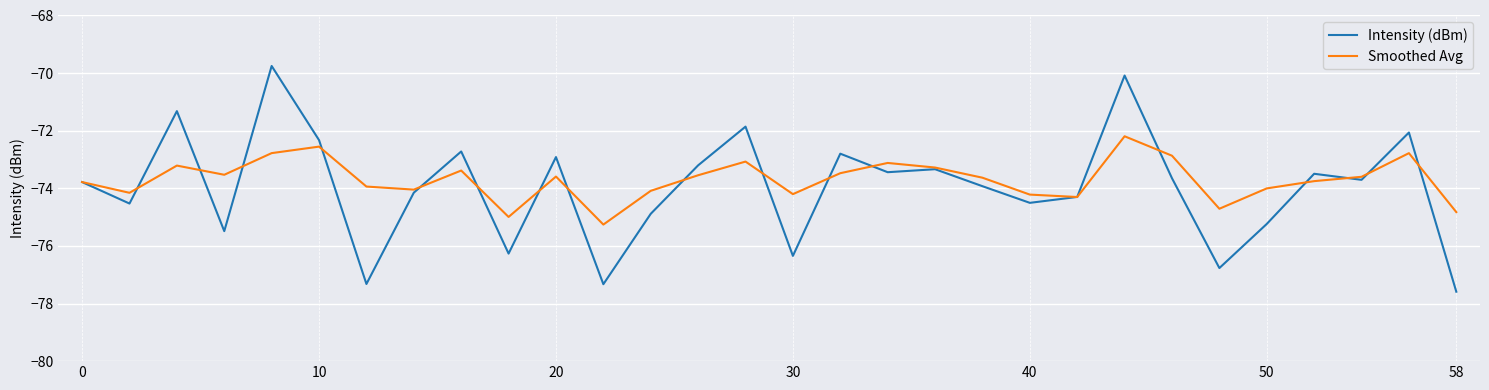

List the series in order of their overall mean, lowest first.

Intensity (dBm), Smoothed Avg